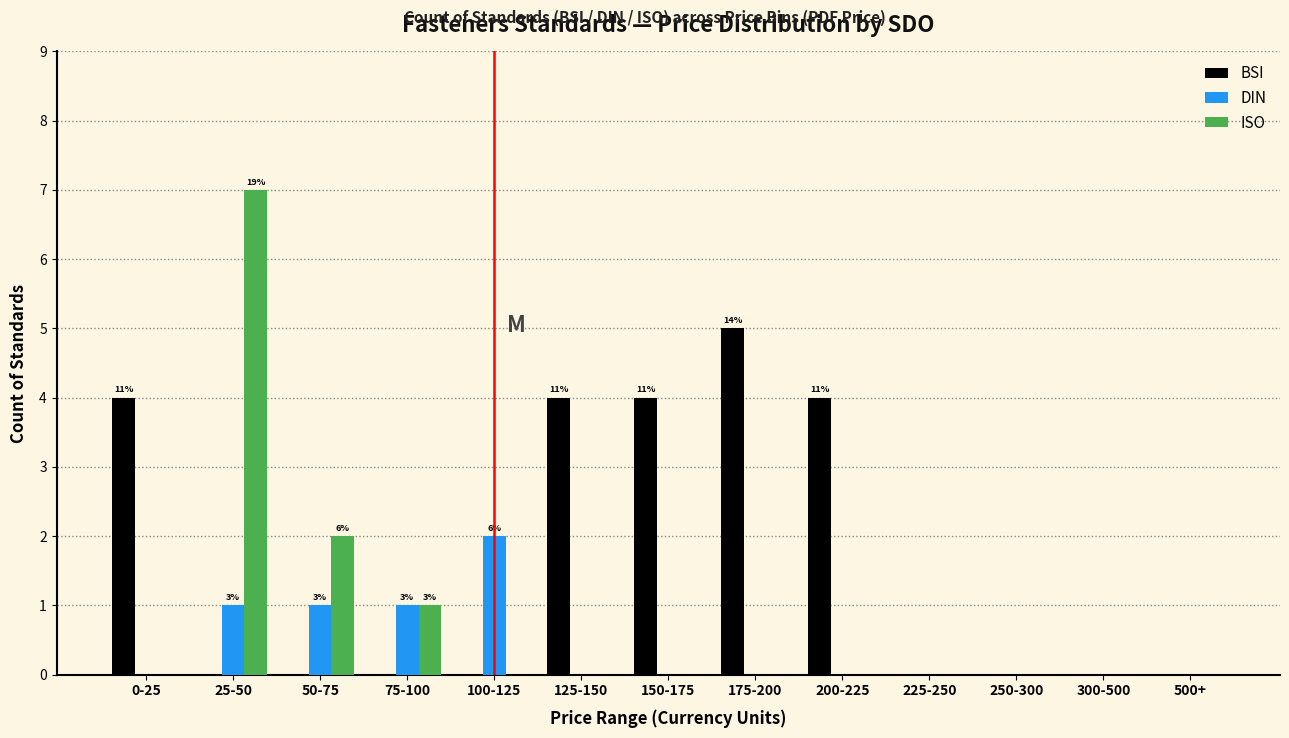

What is the greatest value displayed?

7